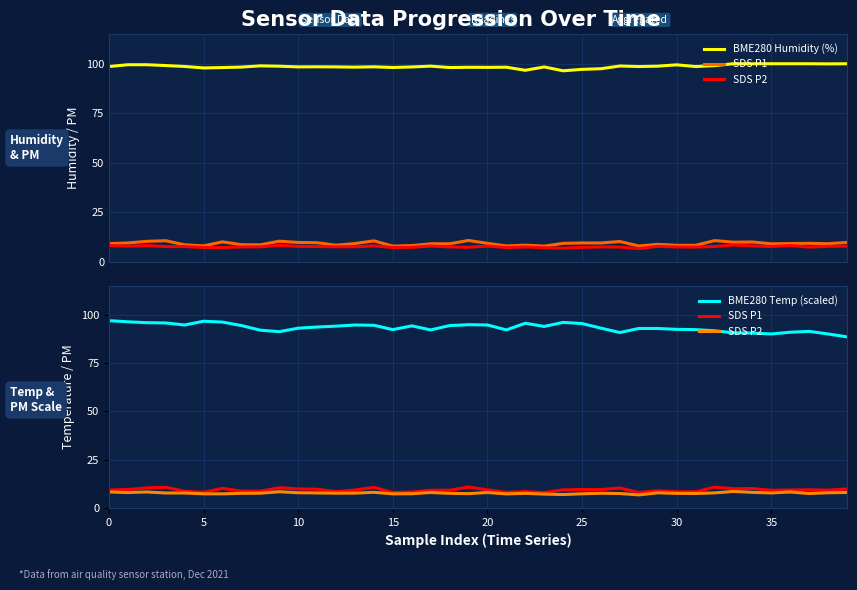

True or false: BME280 Humidity (%) and SDS P1 intersect in this chart.

False